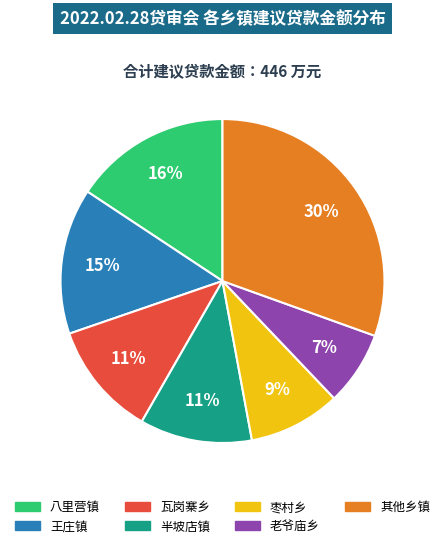

Is there any slice that represents more than half of the pie?

No